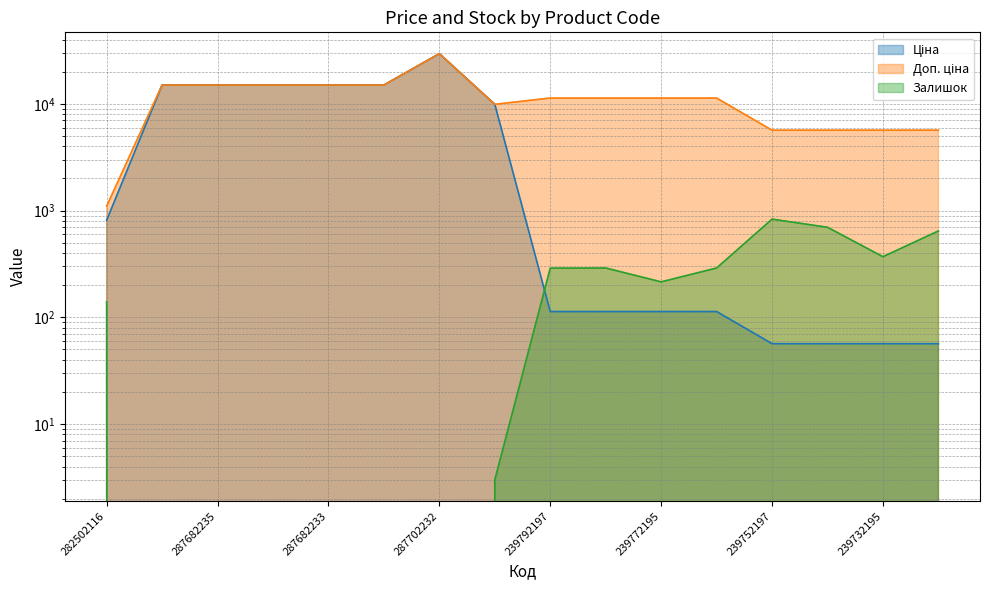

Rank the series by their maximum value, from highest to lowest.

Ціна, Доп. ціна, Залишок